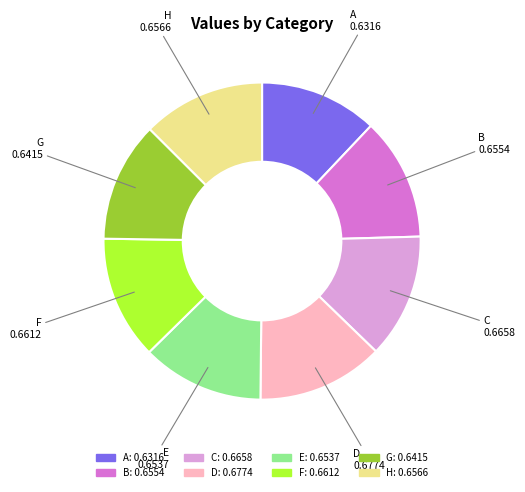

The F slice represents 13% of the pie. True or false?

True